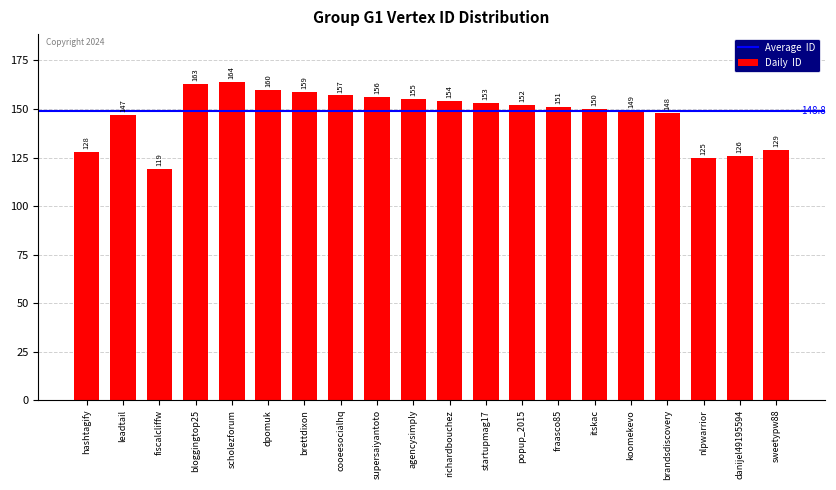

The value at fraasco85 is 151. True or false?

True